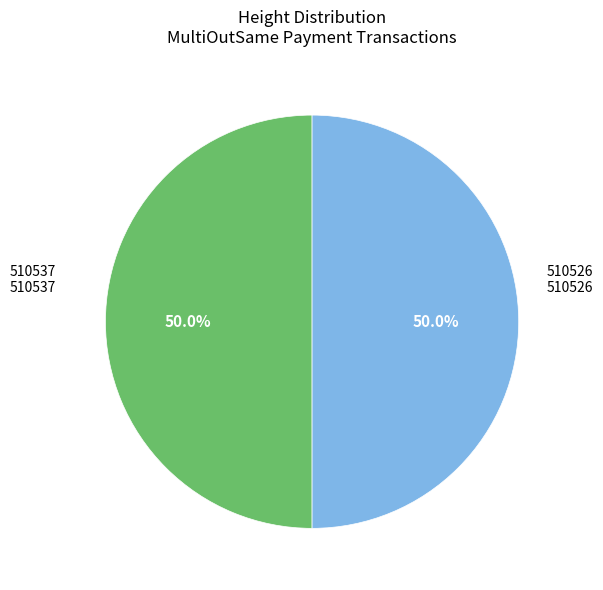

How many segments does this pie chart have?

2